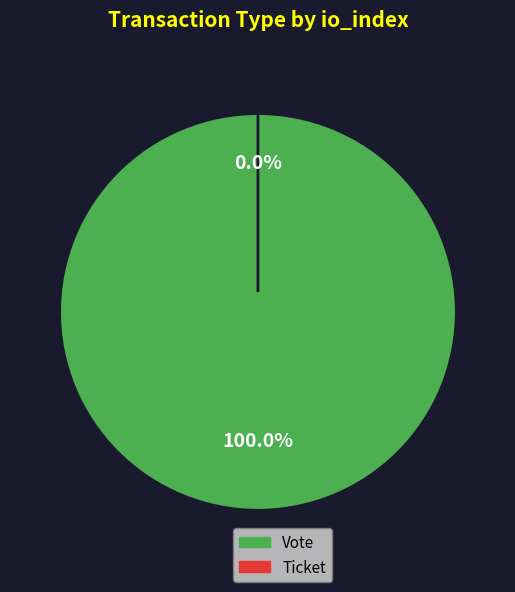

How many segments does this pie chart have?

2